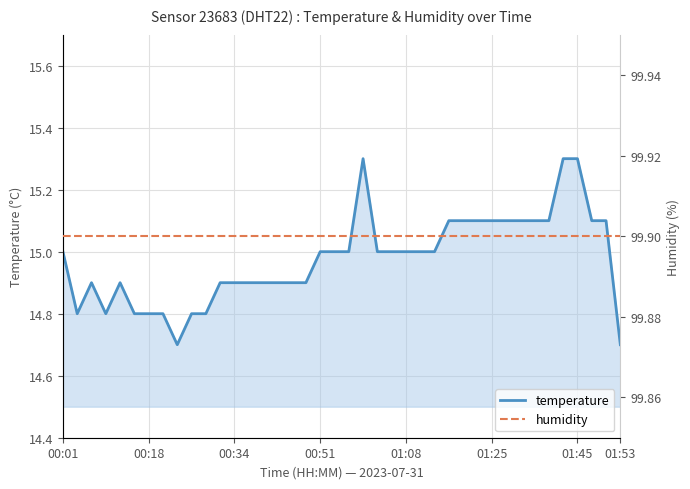

How many interior local valleys does the temperature series have?

3